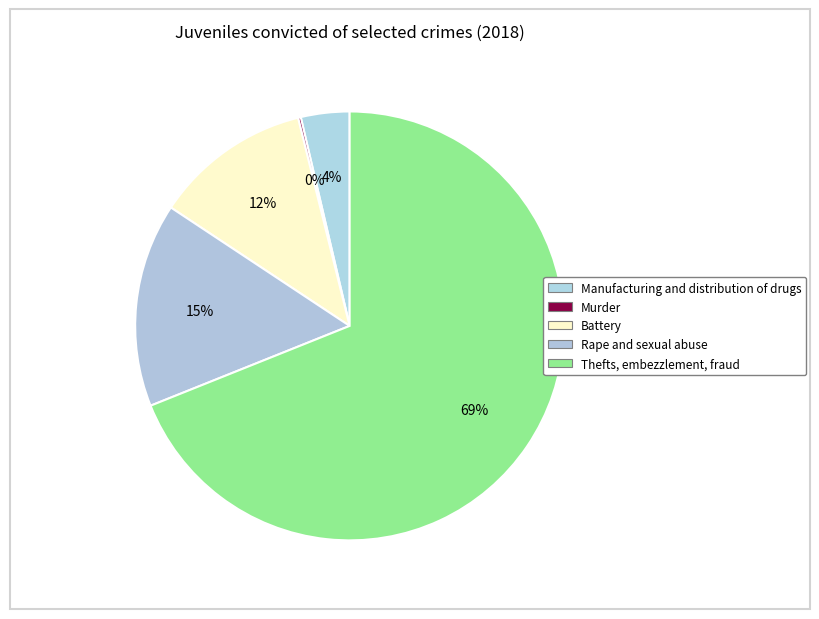

Is there any slice that represents more than half of the pie?

Yes